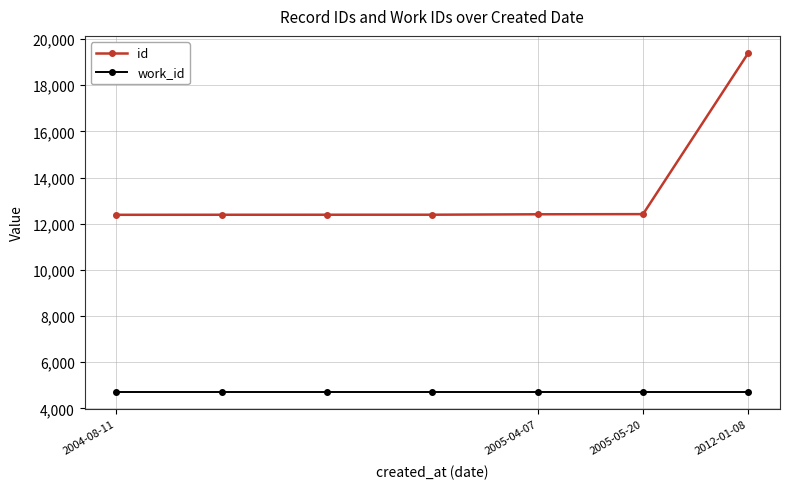

What is the lowest value of the work_id series?

4696